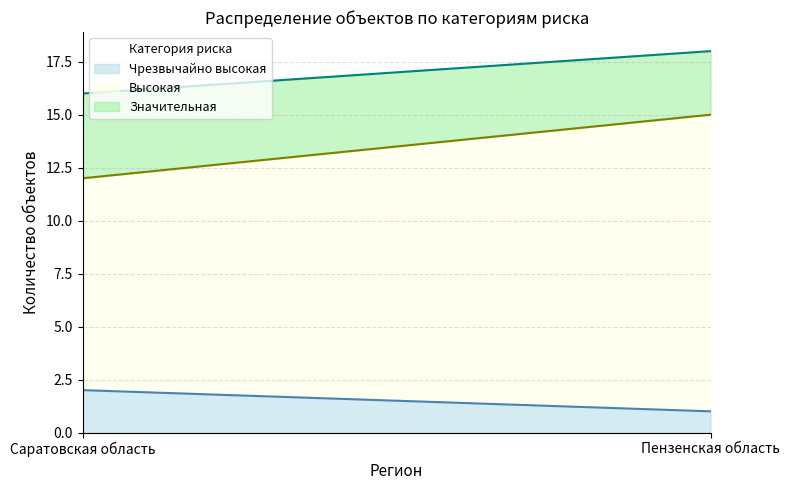

What is the spread (max minus min) of values at Саратовская область?

8